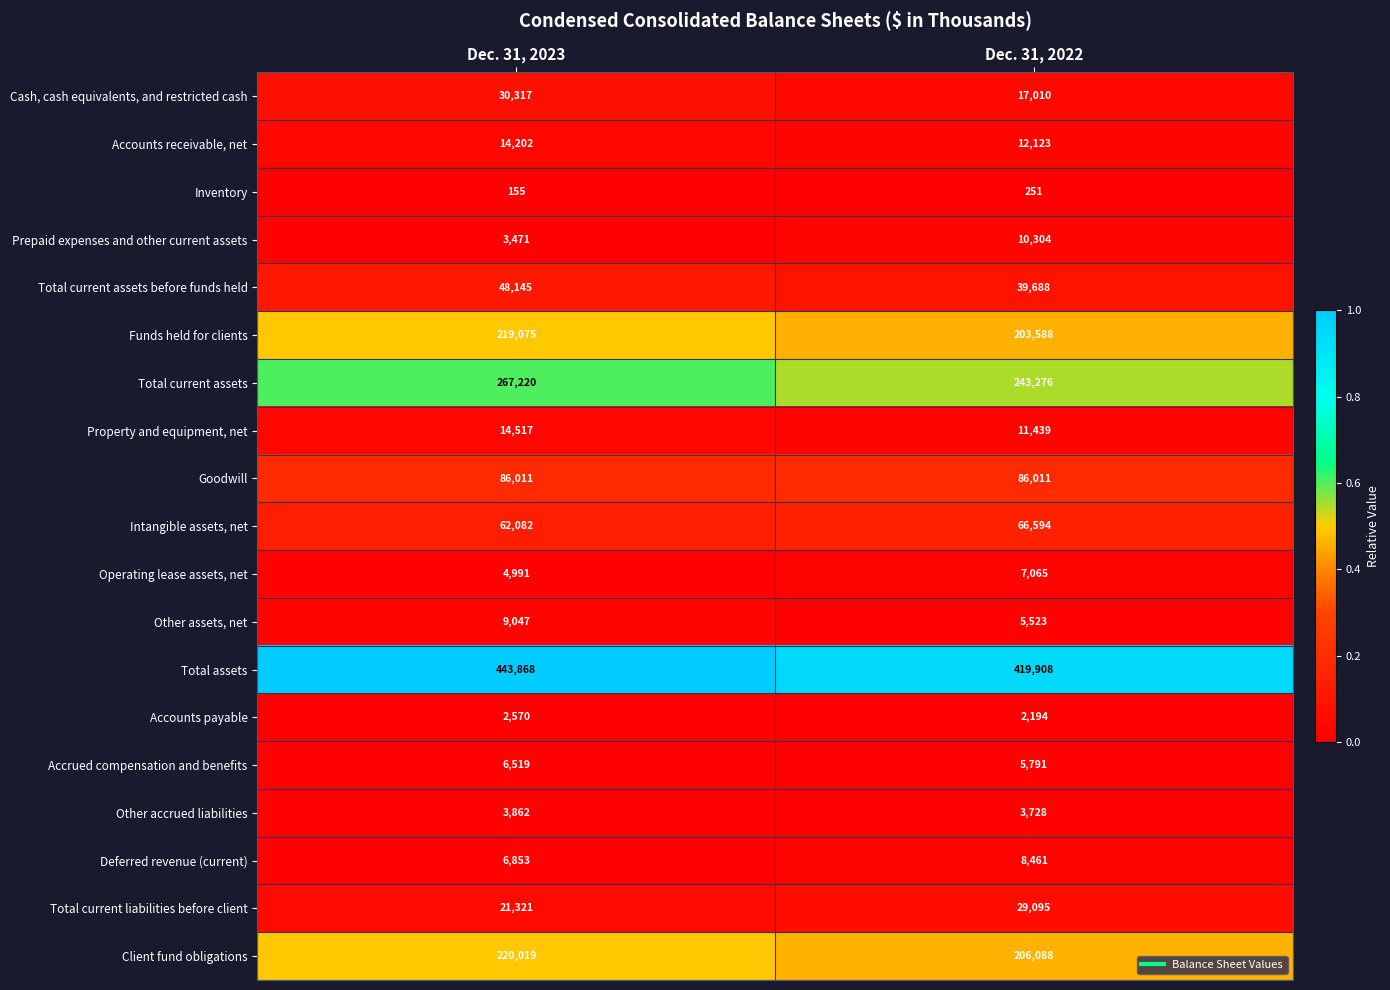

At which category is the sum across all series the highest?

Dec. 31, 2023